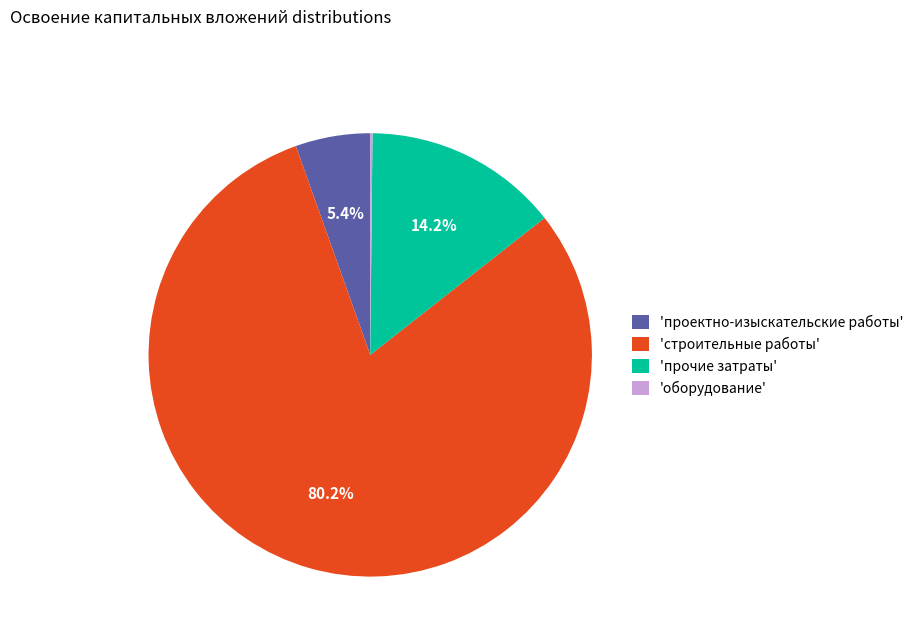

Do 'проектно-изыскательские работы' and 'прочие затраты' together represent more than half of the pie?

No